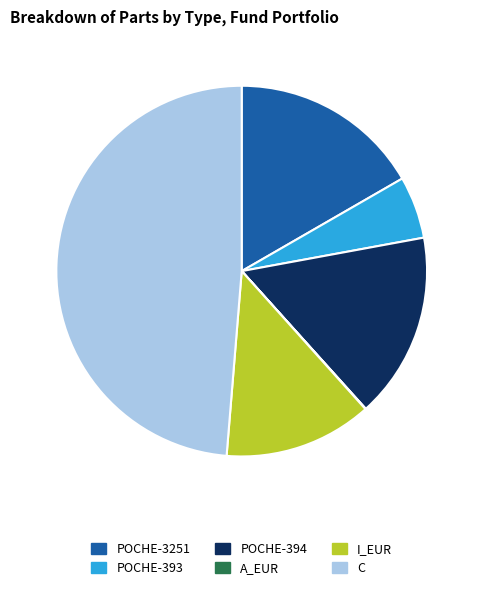

Is it true that C is 49% of the pie?

True